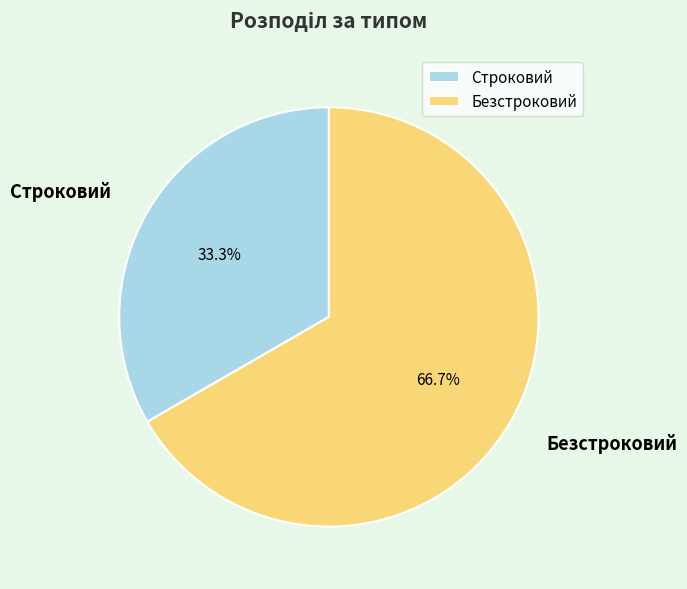

Is it true that Строковий is 43% of the pie?

False